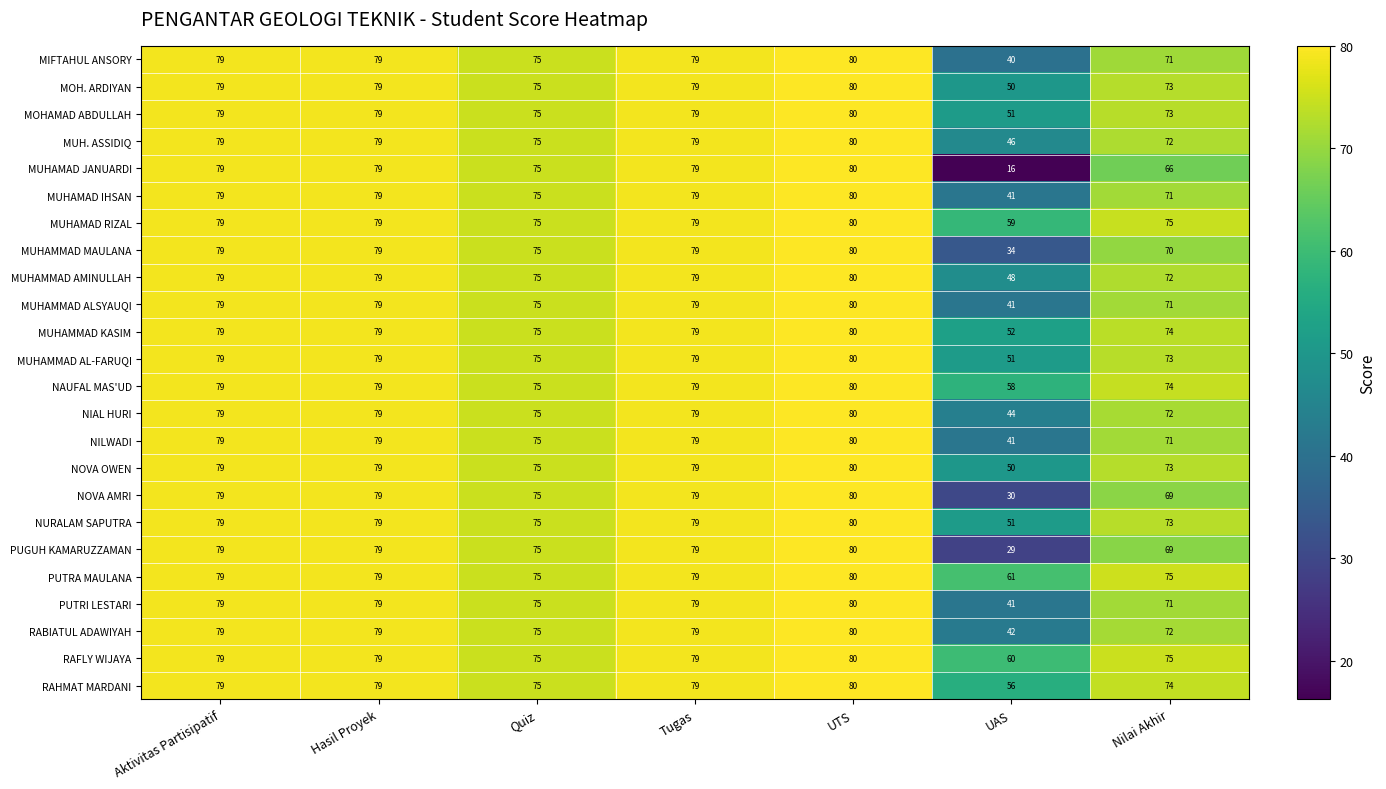

What is the difference between the maximum and minimum values in the NIAL HURI series?

36